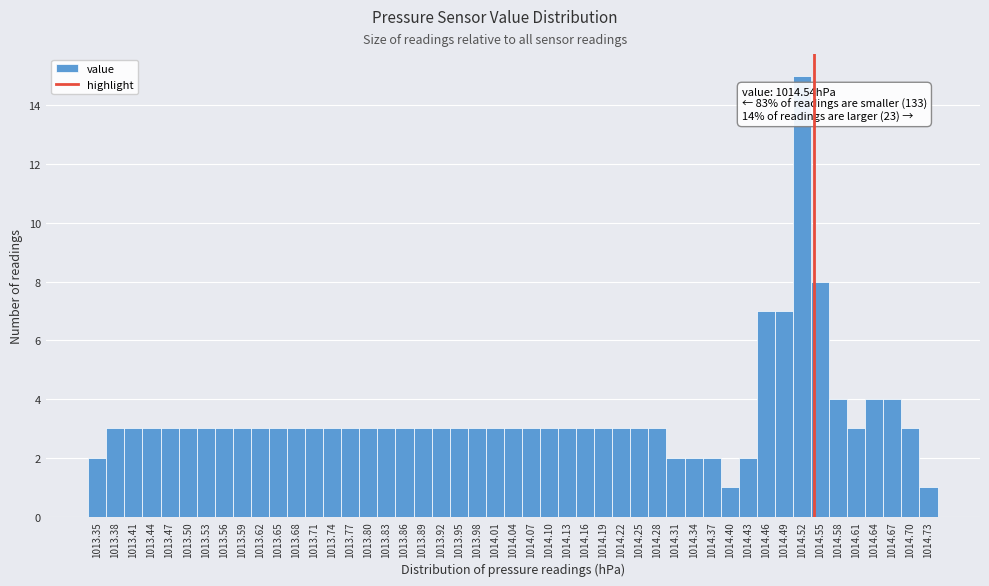

Which range on the x-axis has the tallest bar?

1014.505 to 1014.535